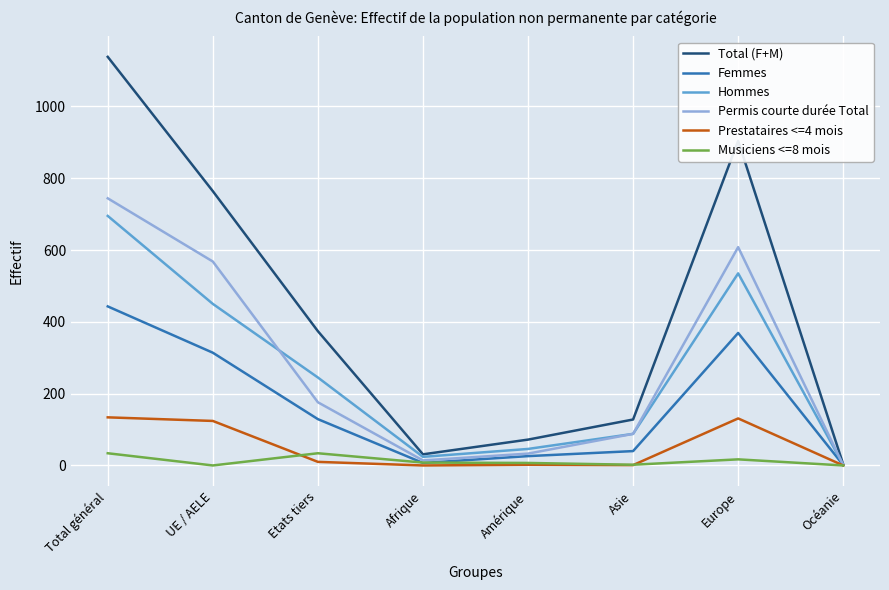

Is it true that Femmes equals 211 at Etats tiers?

False